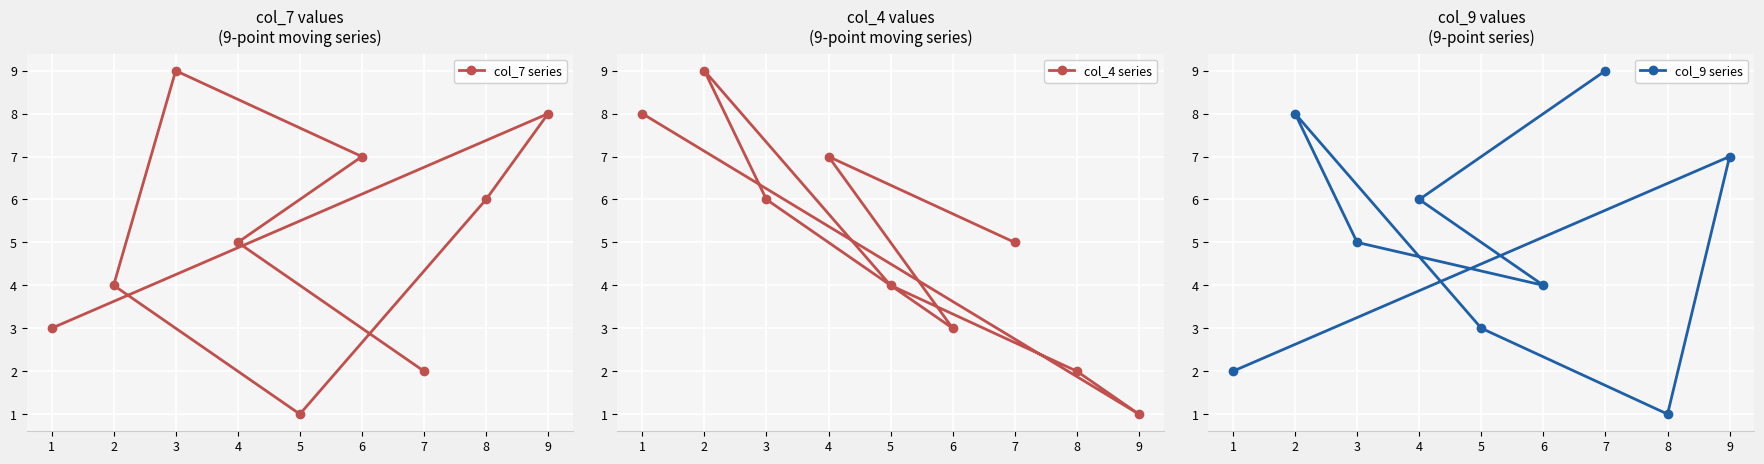

What is the value of the col_4 series point at the 9th from the left?

1